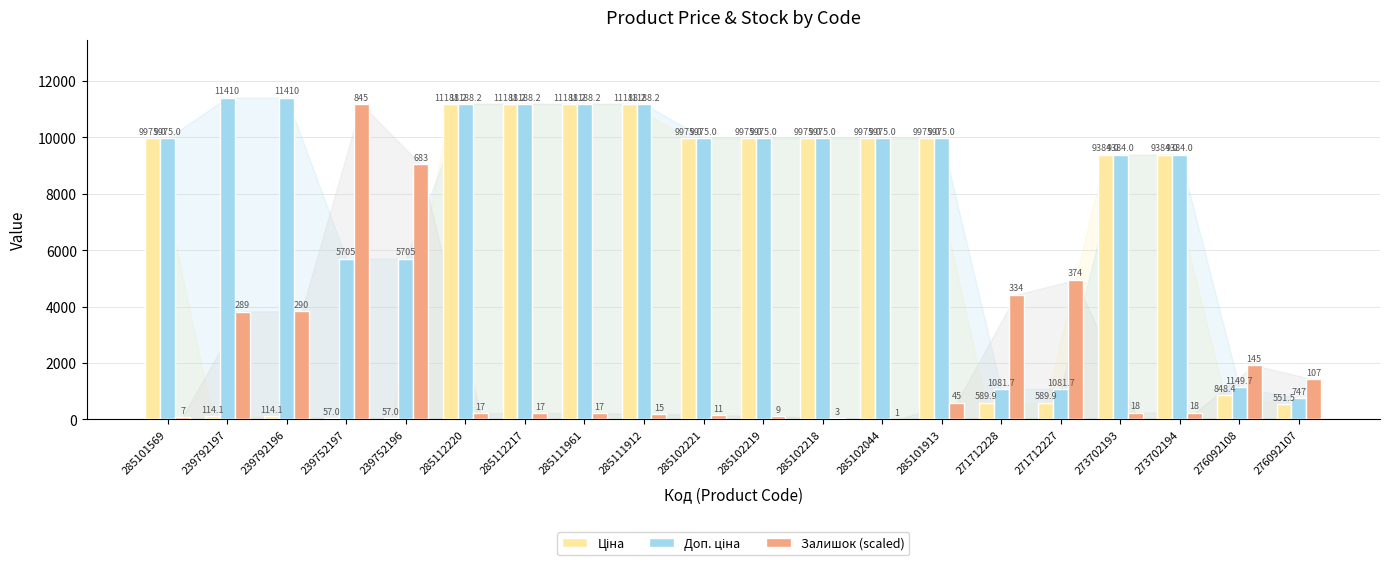

At which label does Залишок (scaled) reach its peak?

239752197